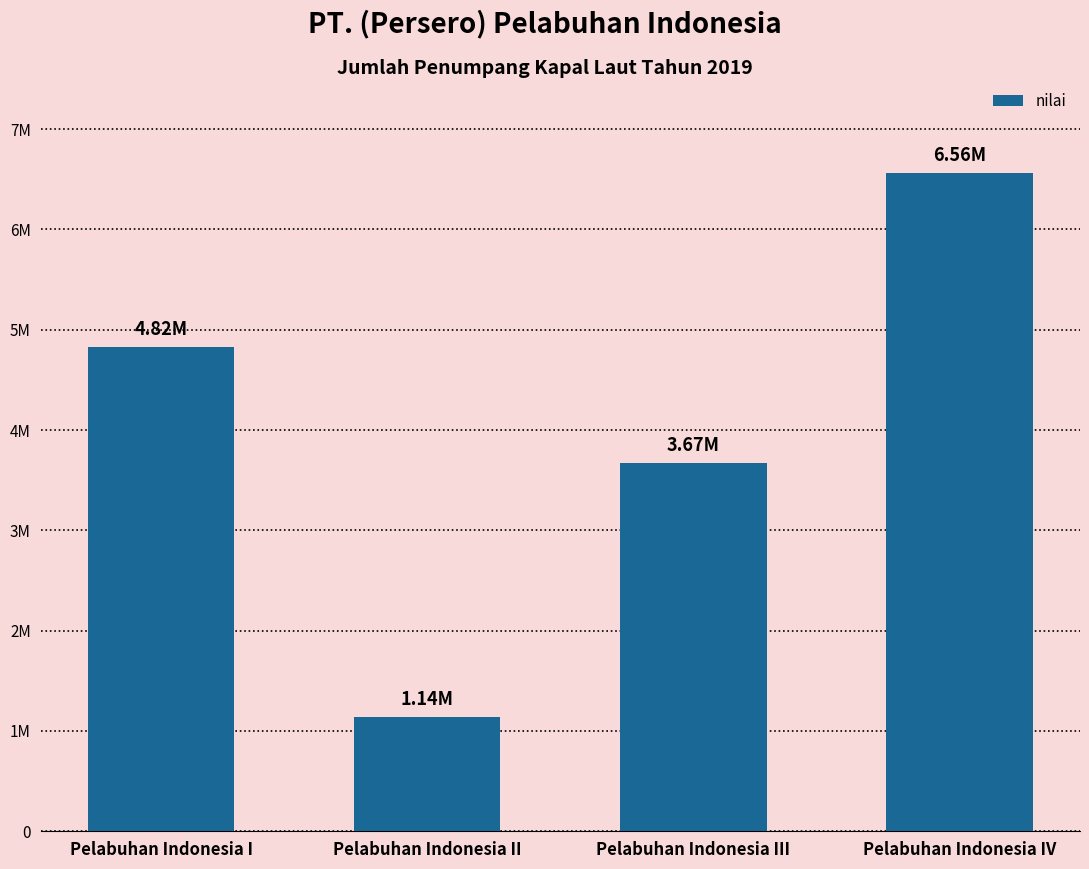

Count the values in the range 3670116 to 6558844.

3